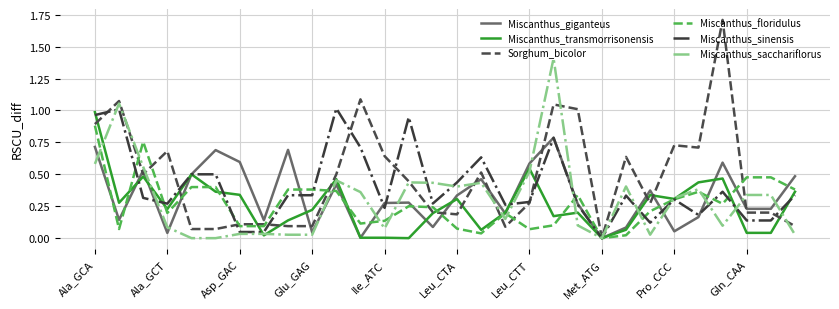

Which series ends up on top after the final intersection of Miscanthus_transmorrisonensis and Miscanthus_floridulus?

Miscanthus_floridulus